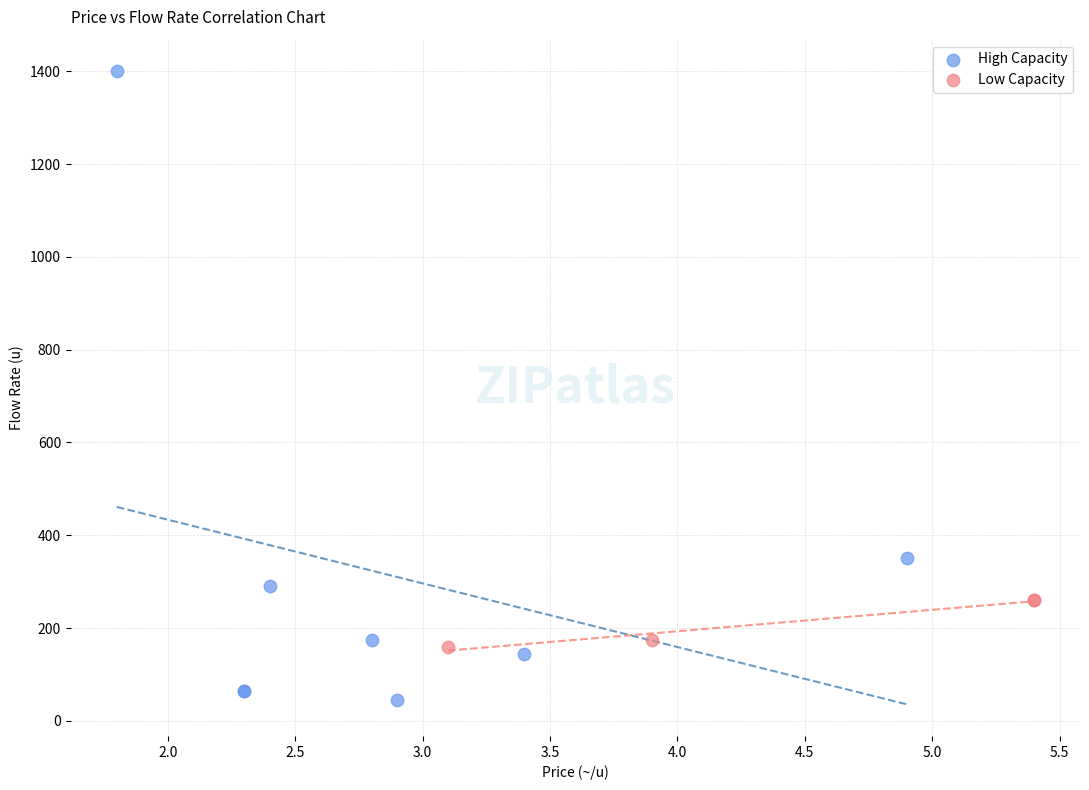

What are all the series names shown in the legend?

High Capacity, Low Capacity